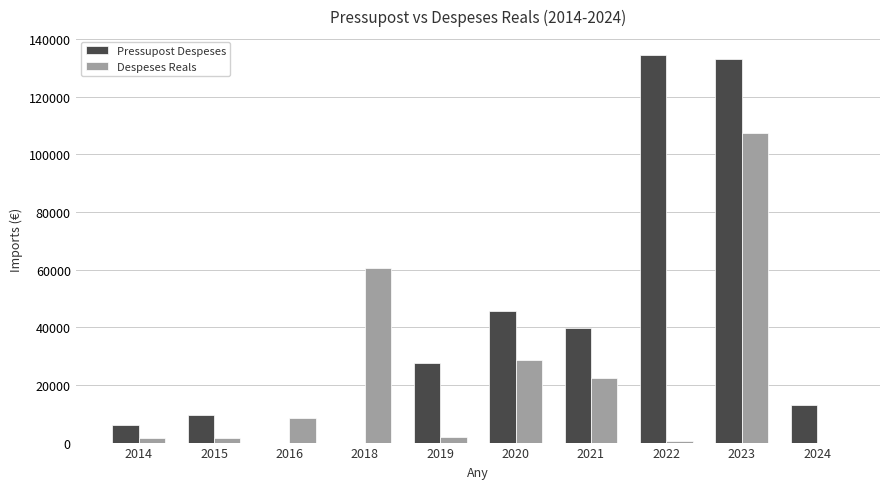

The value of Despeses Reals at 2018 is 94608.6. True or false?

False